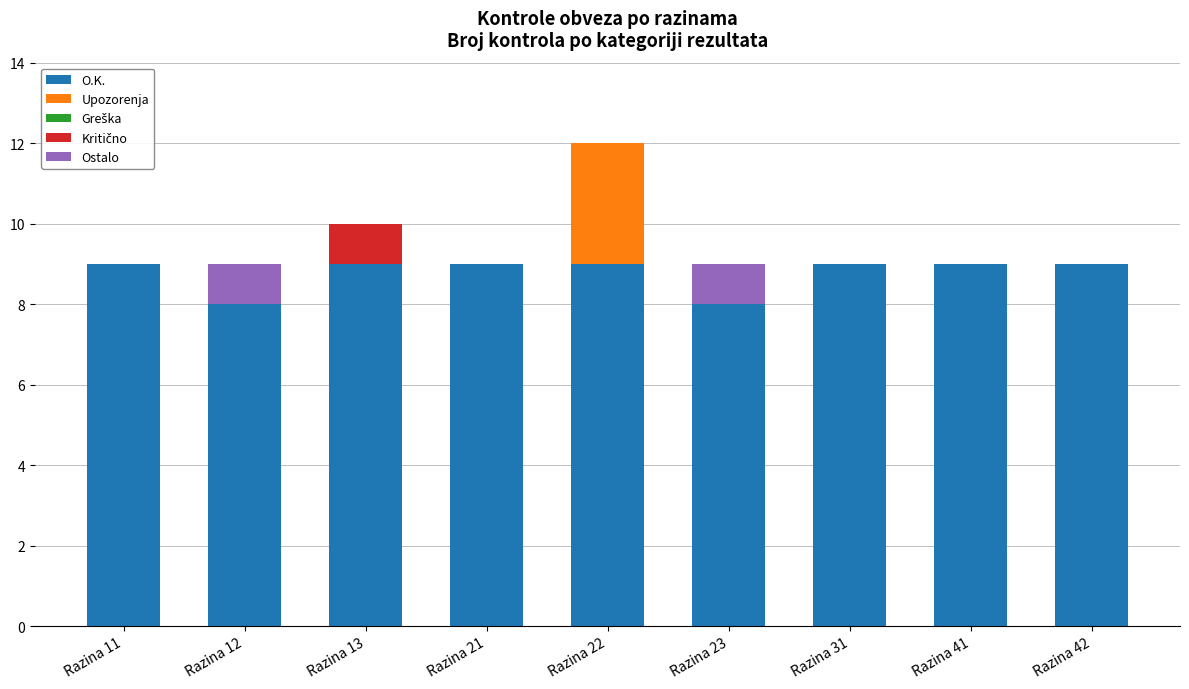

What is the total value across all series at Razina 22?

12